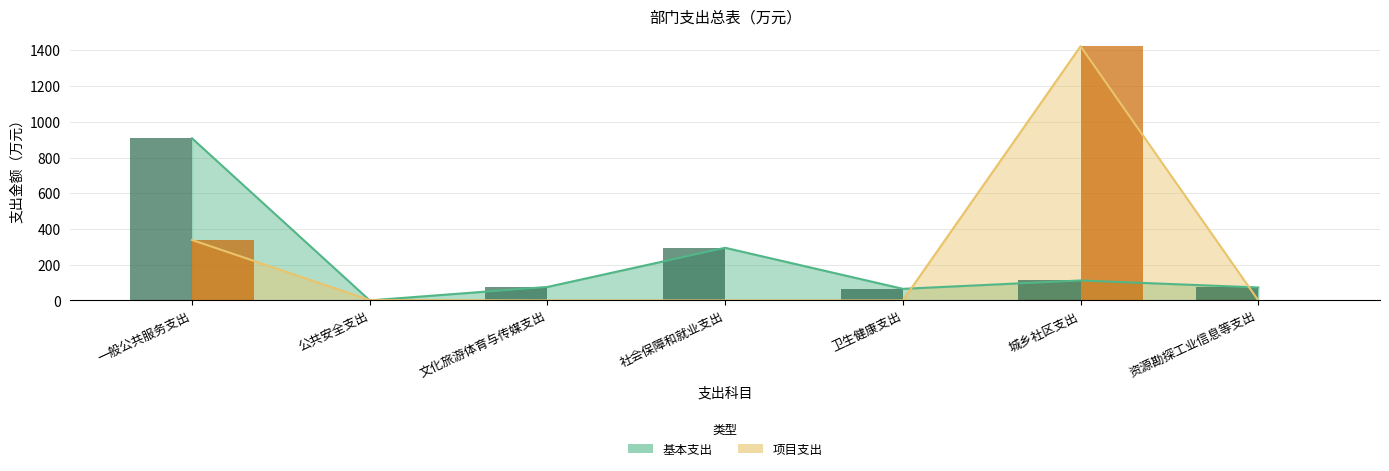

What position from the left is 资源勘探工业信息等支出?

7